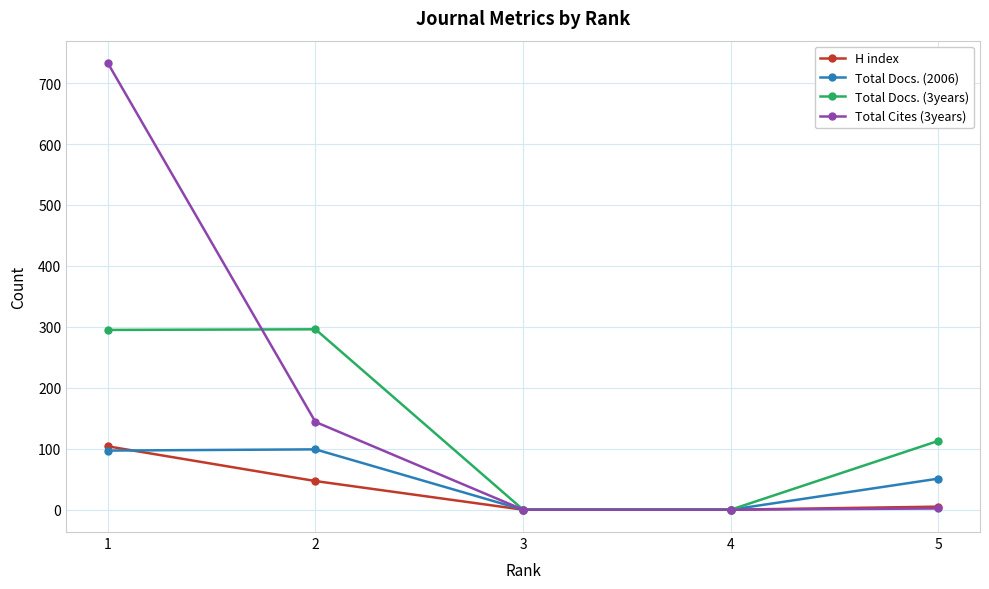

True or false: Total Docs. (2006) has more than 1 interior local peaks.

False